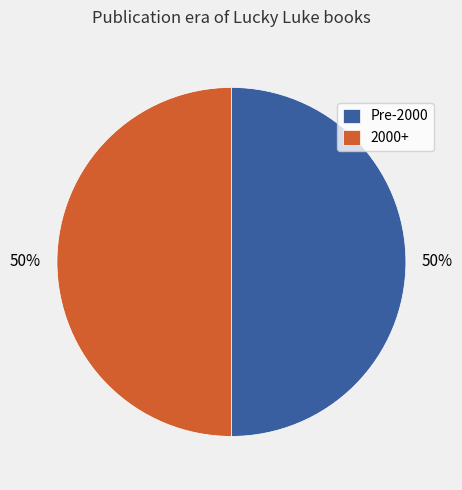

To the nearest percent, what percentage of the pie is 2000+?

50%